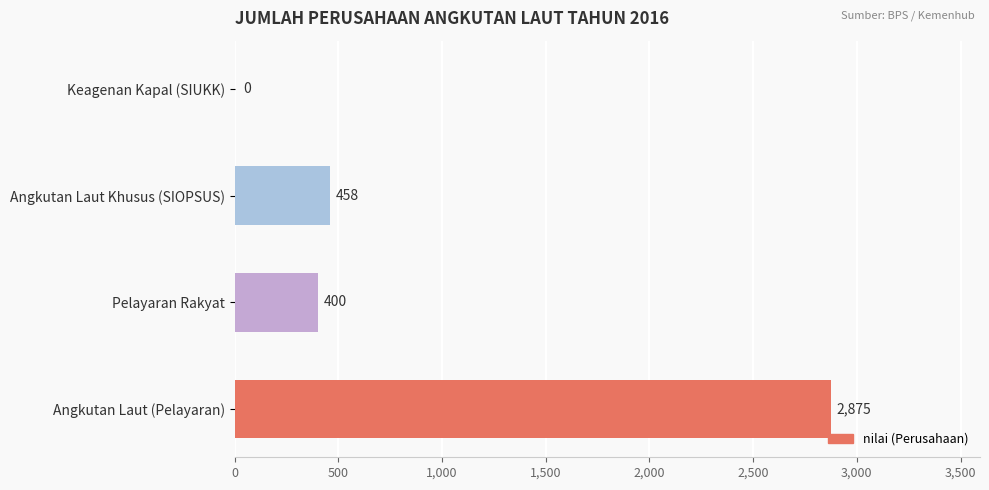

What is the sum of all values?

3733